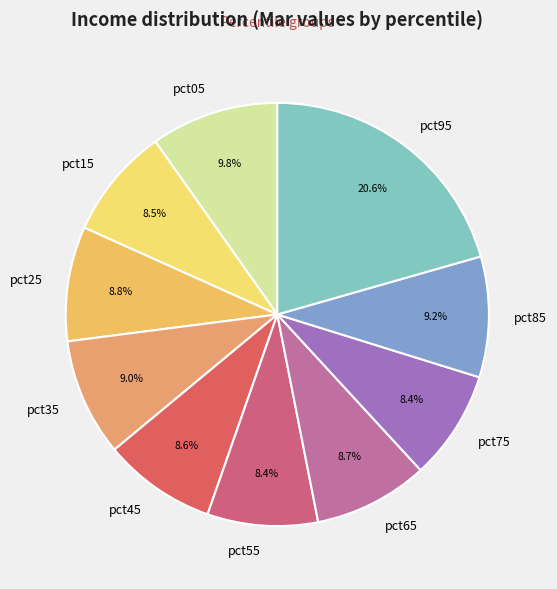

To the nearest percent, what is the difference between the largest and smallest slice percentages?

12%